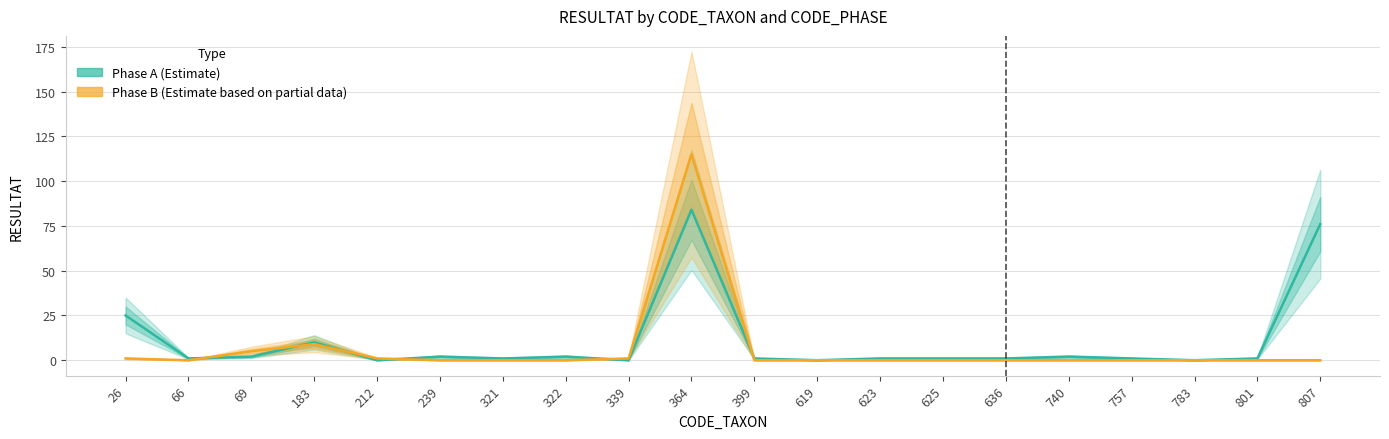

Reading right to left, transcribe all the data shown in this chart.

Phase A (Estimate): 807=76	801=1	783=0	757=1	740=2	636=1	625=1	623=1	619=0	399=1	364=84	339=0	322=2	321=1	239=2	212=0	183=10	69=2	66=1	26=25
Phase B (Estimate based on partial data): 807=0	801=0	783=0	757=0	740=0	636=0	625=0	623=0	619=0	399=0	364=115	339=1	322=0	321=0	239=0	212=1	183=9	69=5	66=0	26=1